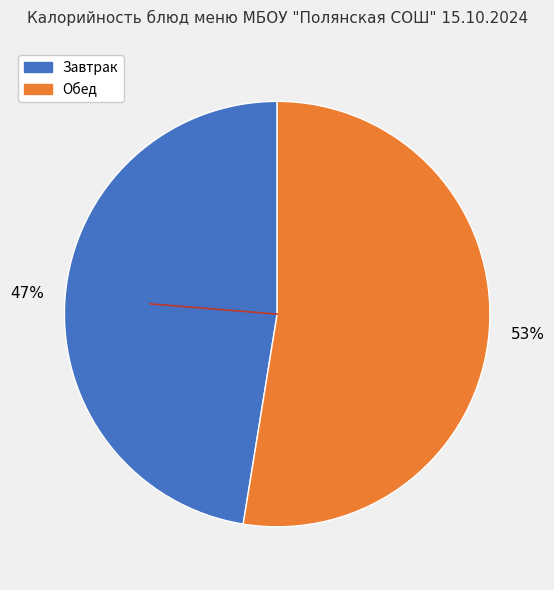

To the nearest percent, what is the average slice percentage?

50%